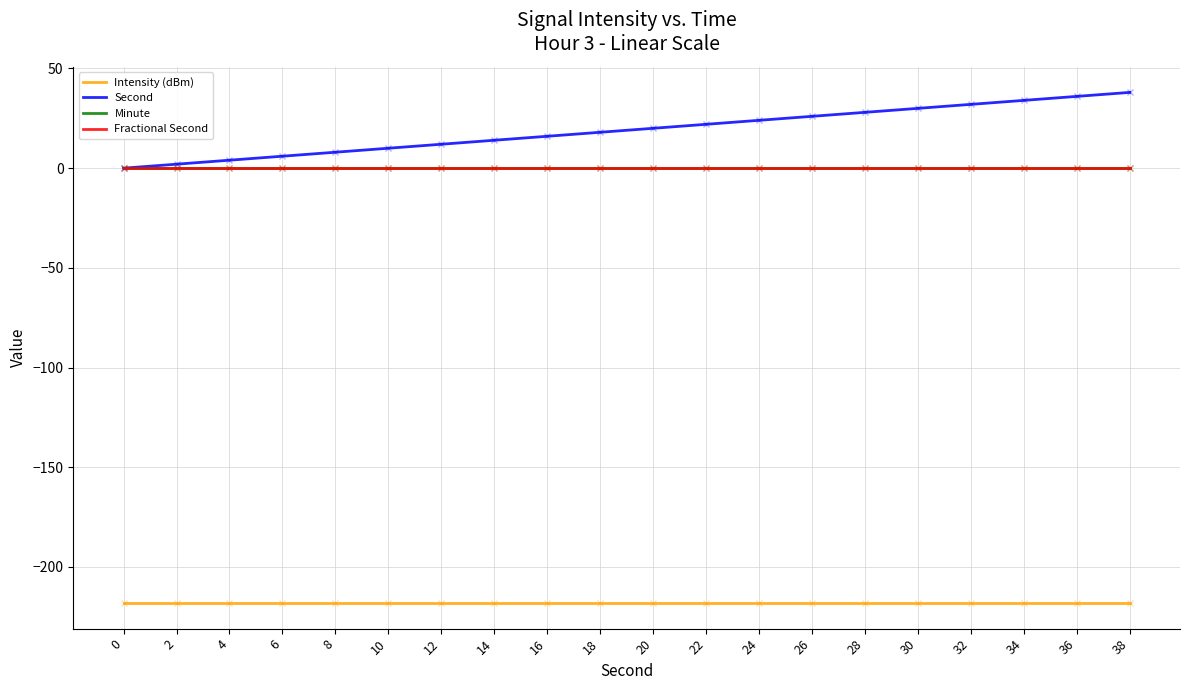

Is this an area chart (filled region under the line)?

No